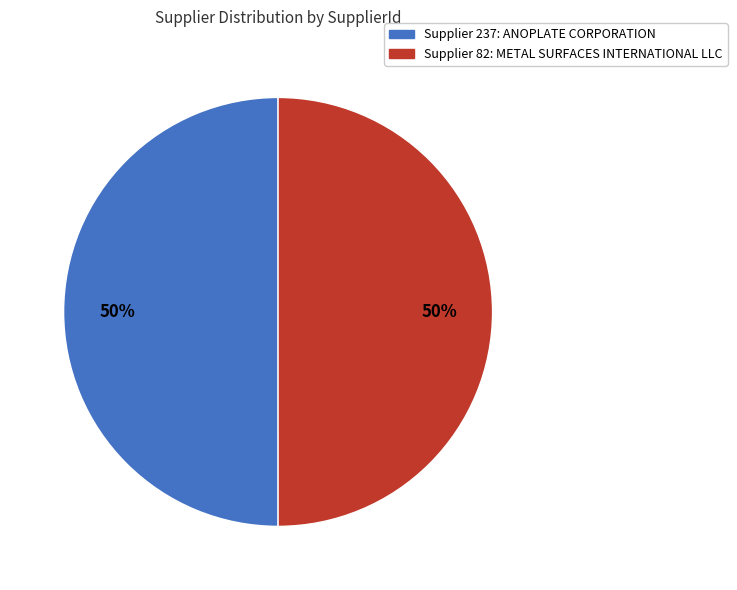

To the nearest percent, what is the average slice percentage?

50%